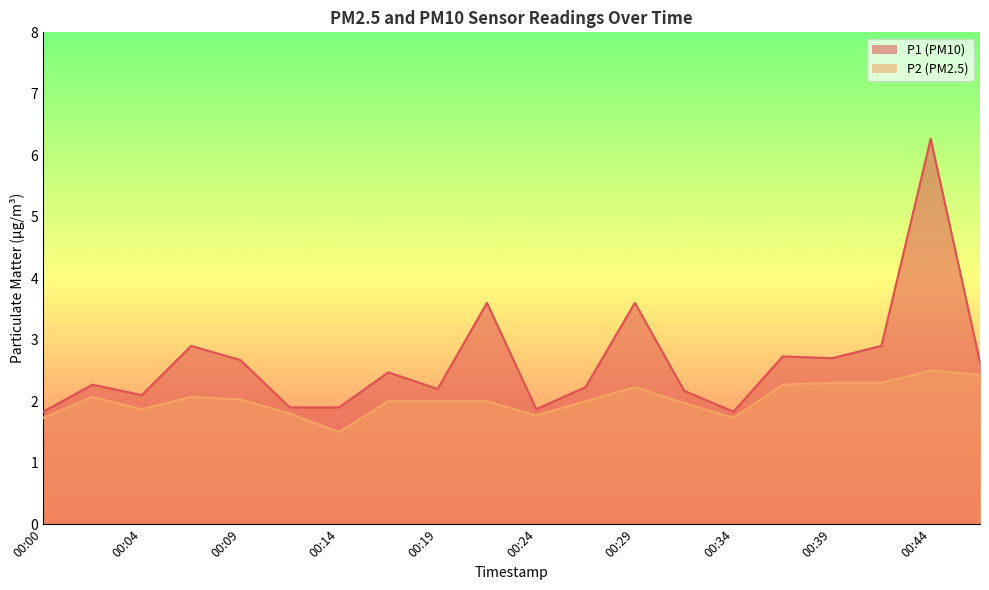

In P1, how many points are higher than both neighbors (excluding endpoints)?

7